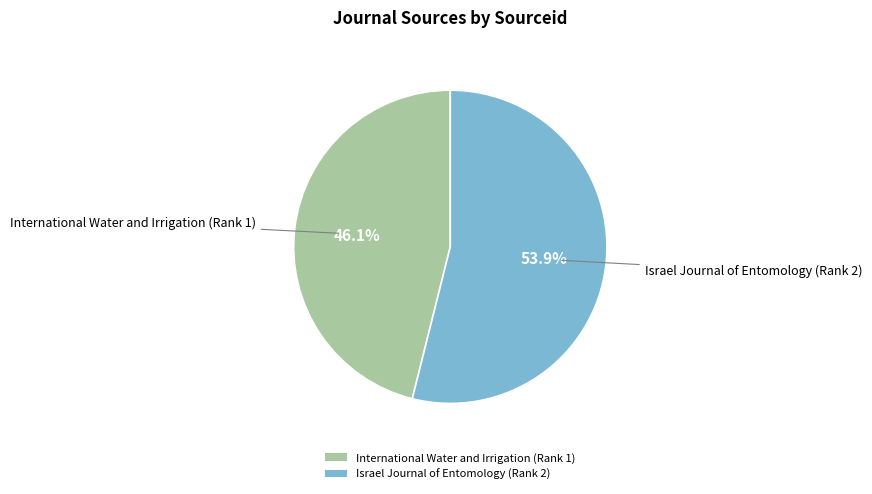

Which category accounts for the majority?

Israel Journal of Entomology (Rank 2)